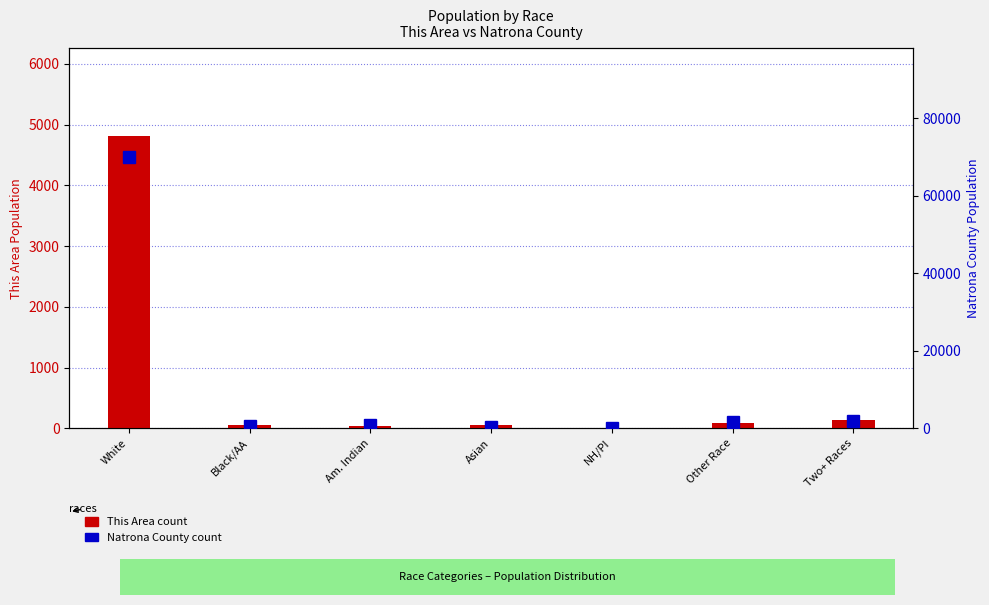

How many groups of bars are there?

7